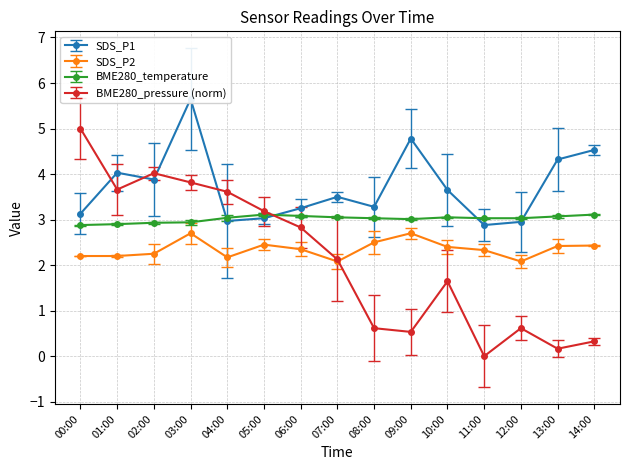

Is the value of BME280_pressure at 02:00 greater than the value of SDS_P1 at 03:00?

No